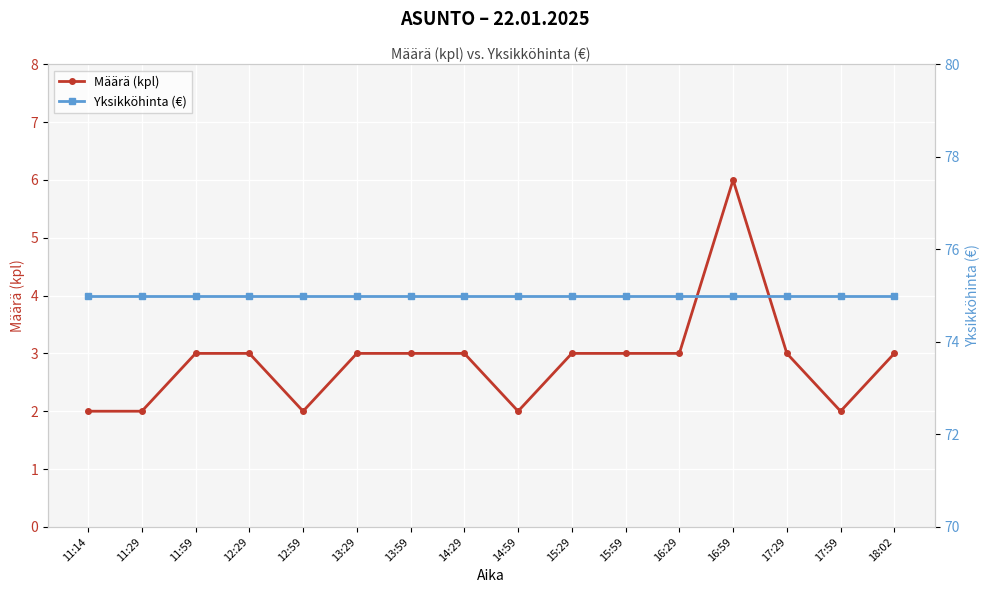

What position from the left is 17:29?

14